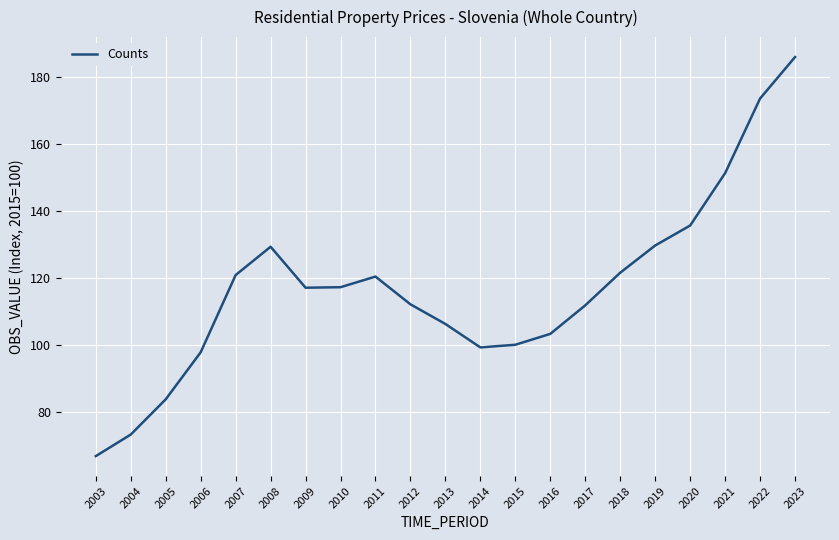

What is the average value?

117.0